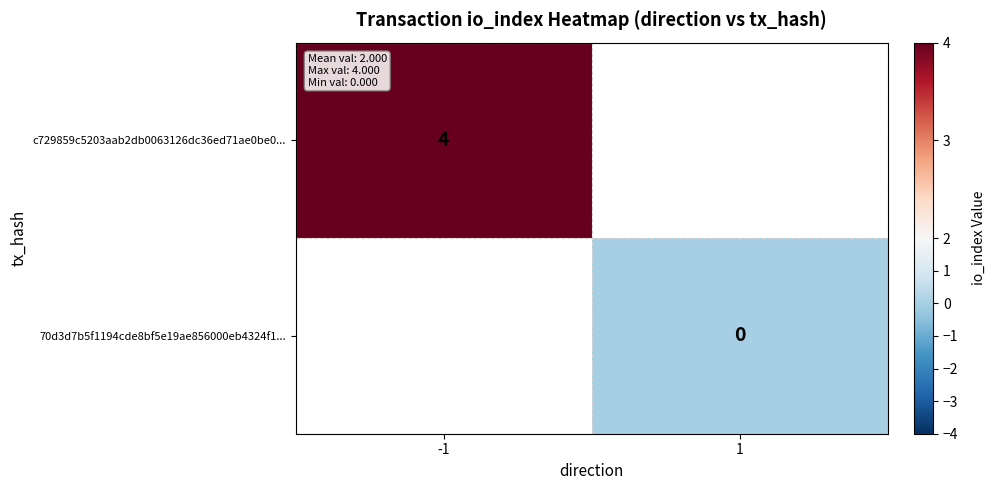

Is the value of c729859c5203aab2db0063126dc36ed71ae0be0... at 1 greater than the value of 70d3d7b5f1194cde8bf5e19ae856000eb4324f1... at -1?

No